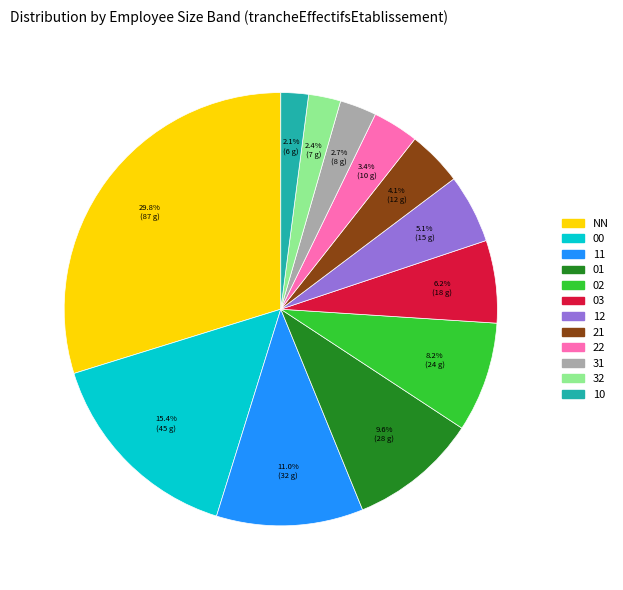

To the nearest percent, what is the combined percentage of 00 and 22?

19%